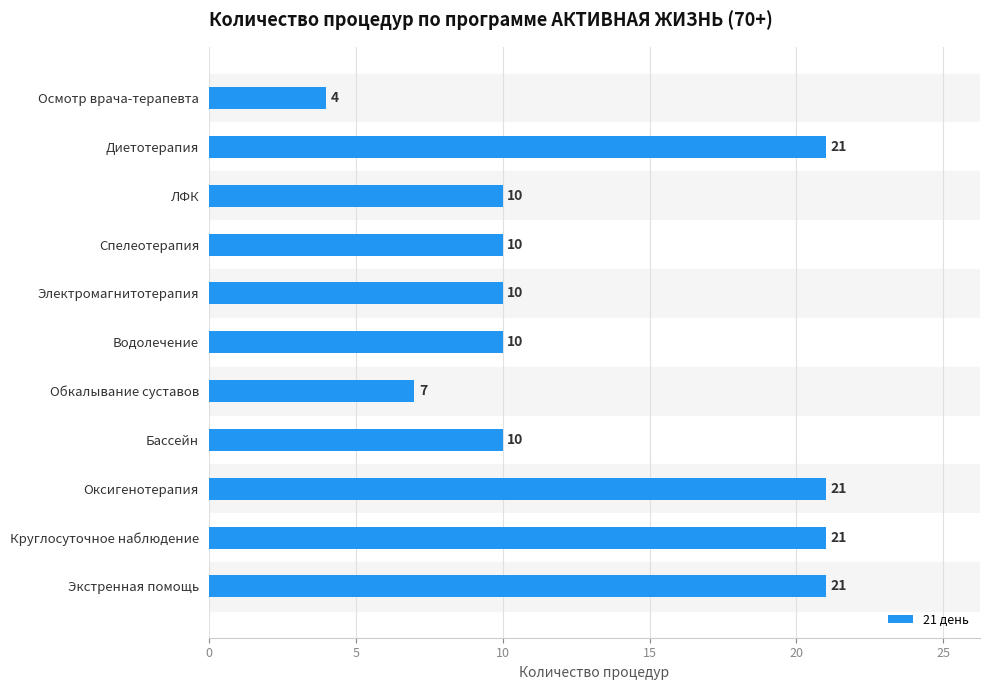

What is the greatest value displayed?

21